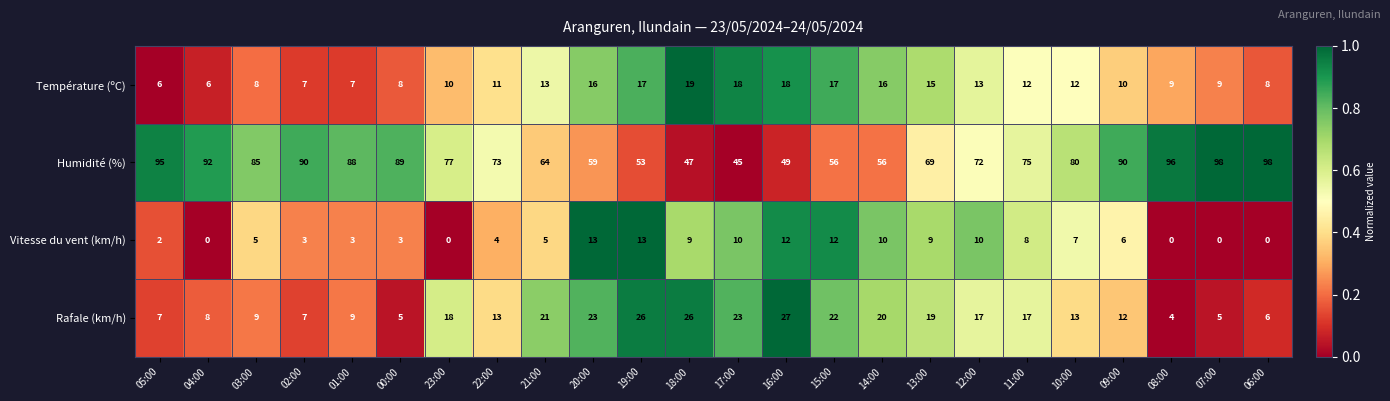

What is the sum of all Rafale (km/h) values?

357